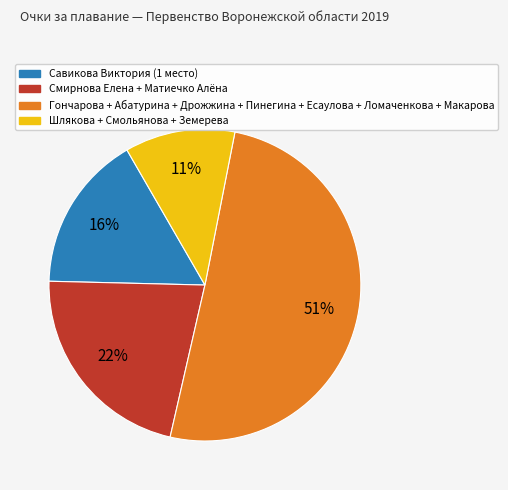

Is there a majority slice in this chart?

Yes